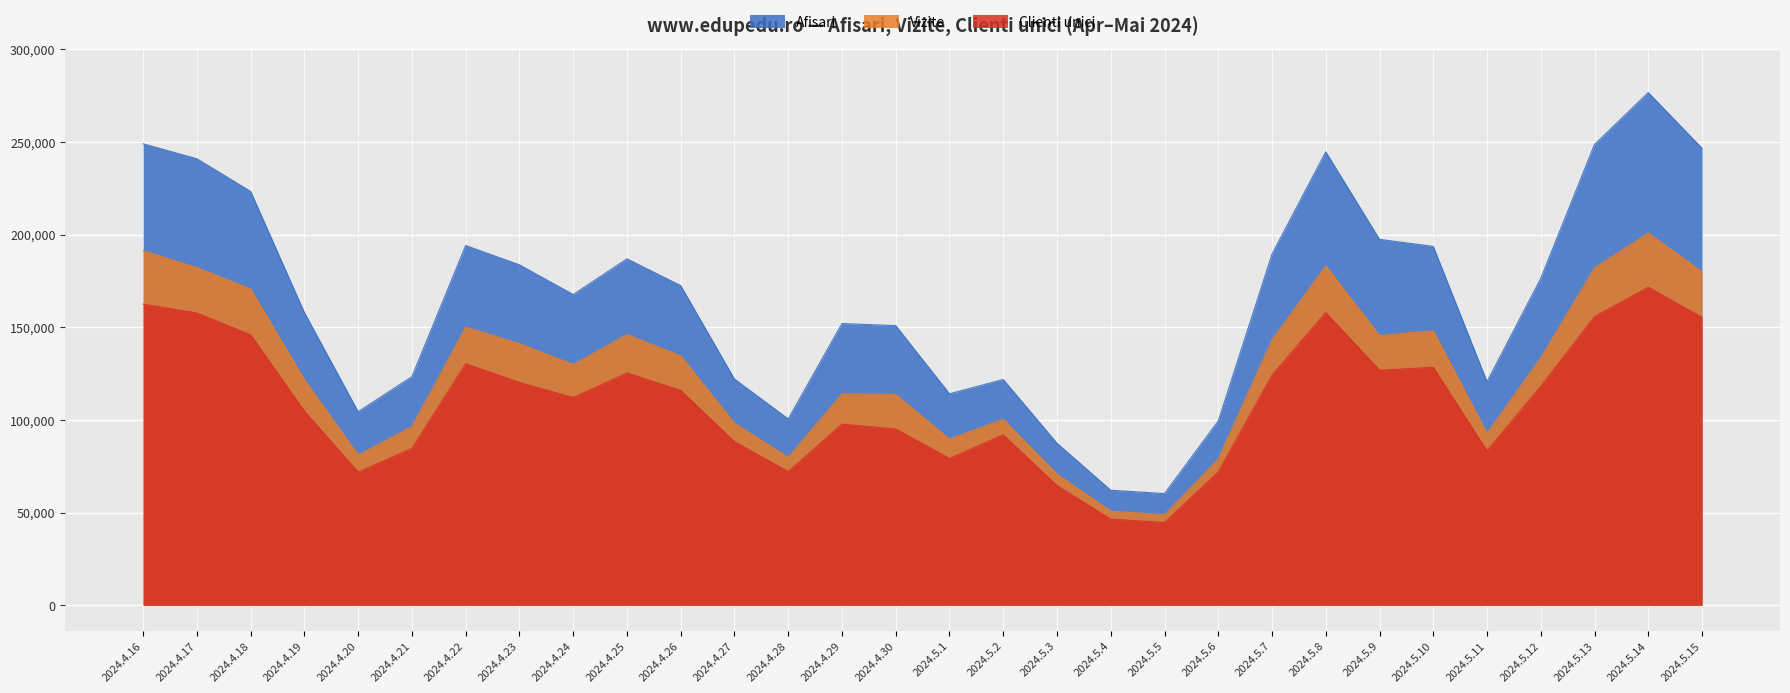

How many data points does each series have?

30